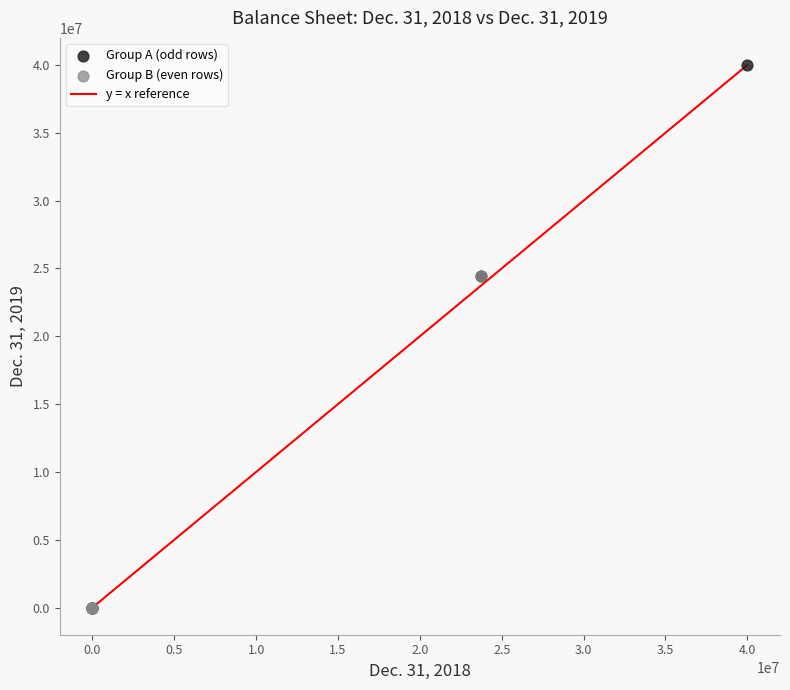

Which series has the widest spread of Y values?

Group A (odd rows)